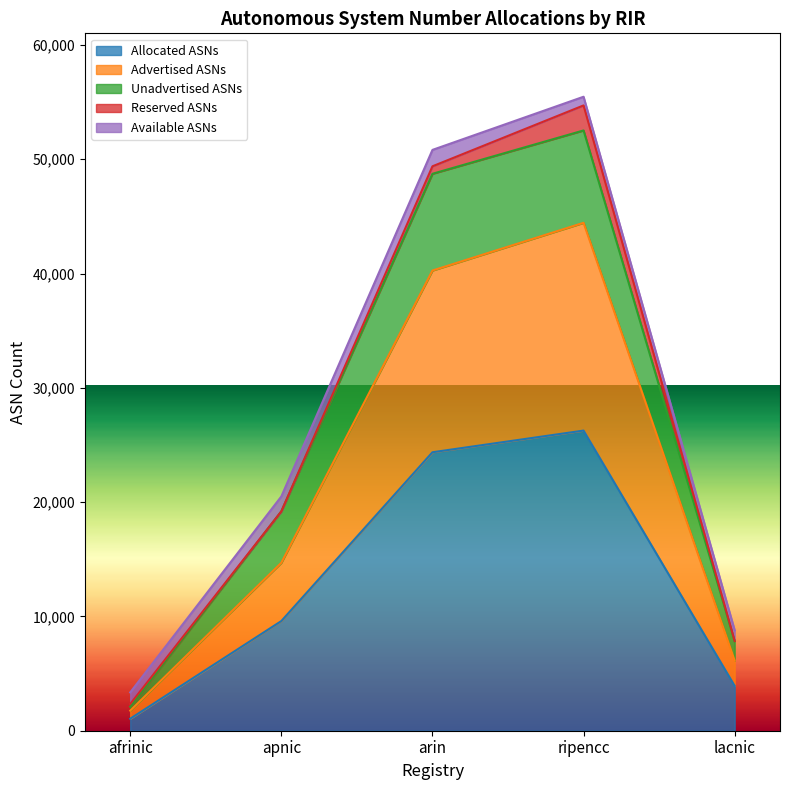

At how many categories does at least one series exceed 48646?

2